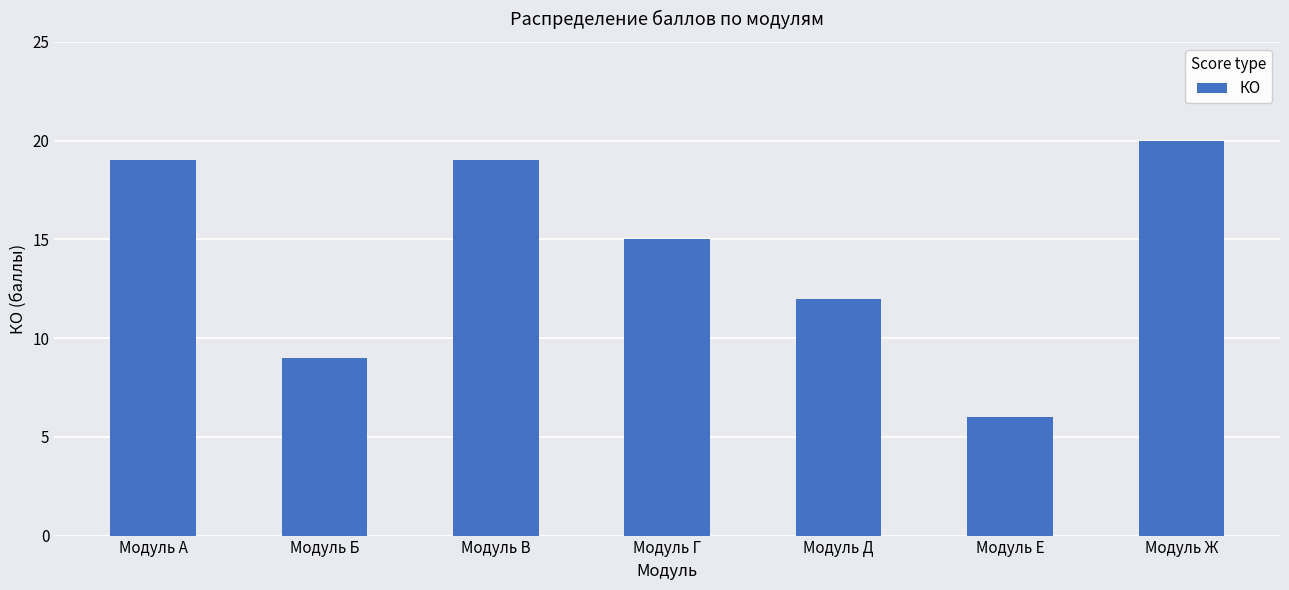

What is the difference between the second highest and second lowest values?

10